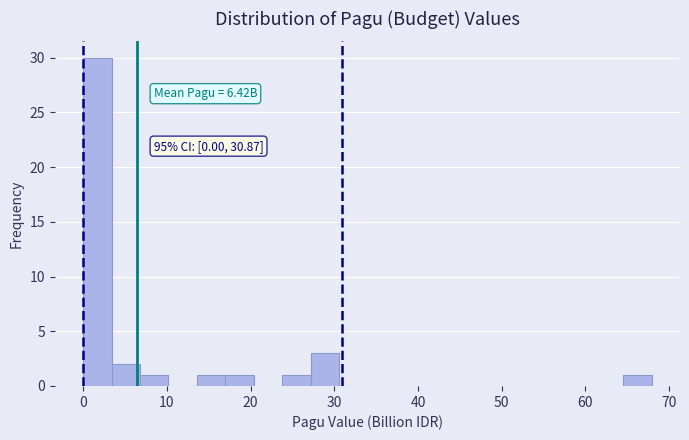

Around what value on the x-axis is the tallest bar? Give the approximate position of its centre, as read against the axis.

2